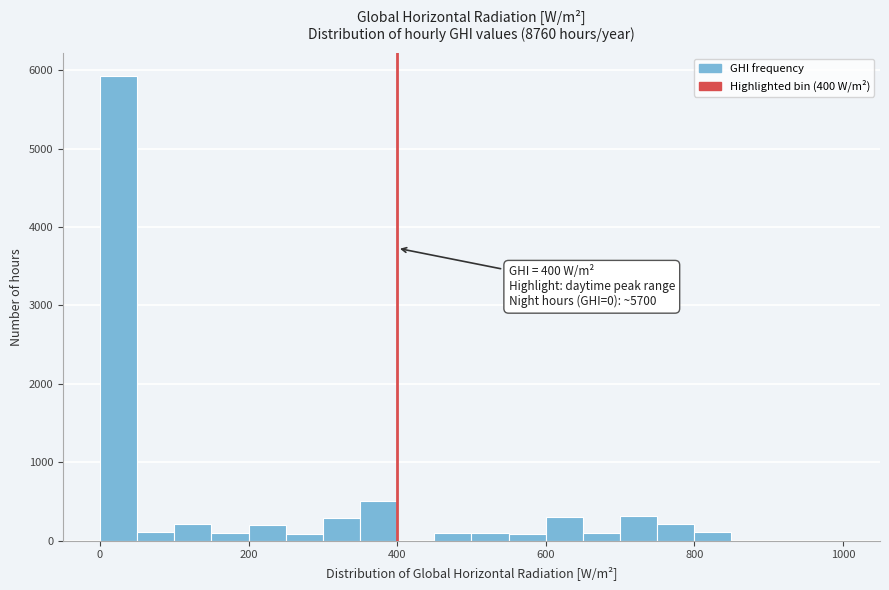

Around what value on the x-axis is the tallest bar? Give the approximate position of its centre, as read against the axis.

20